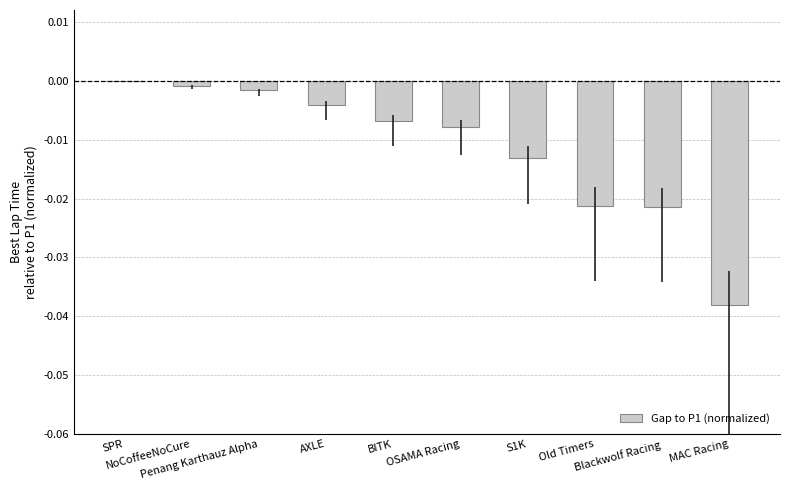

Between NoCoffeeNoCure and MAC Racing, which is larger?

NoCoffeeNoCure